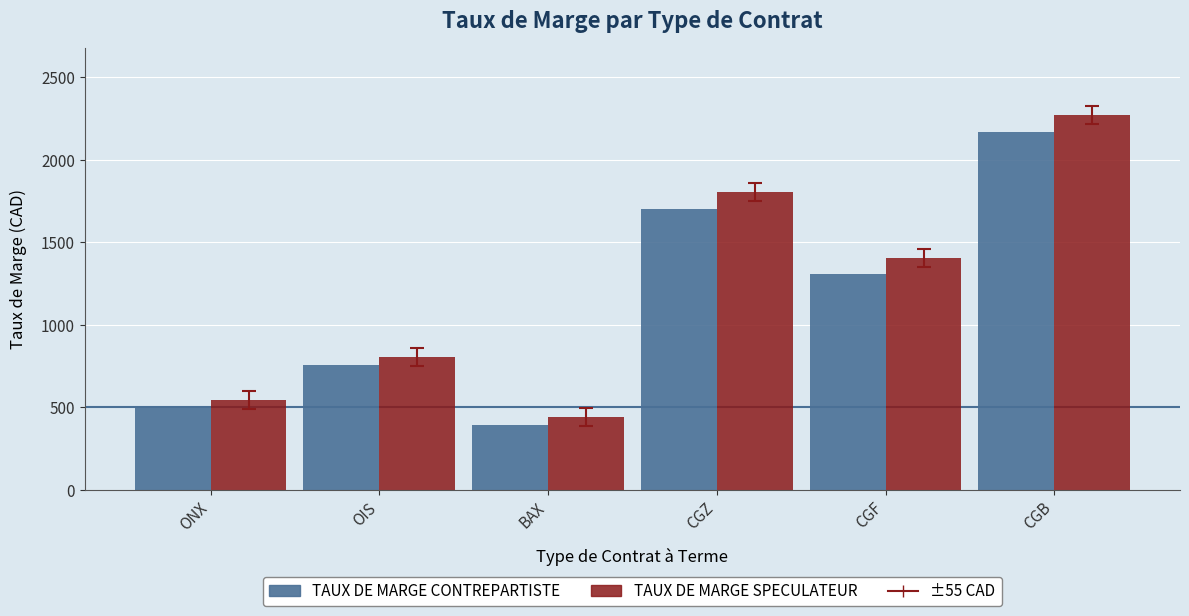

How many data points does each series have?

6